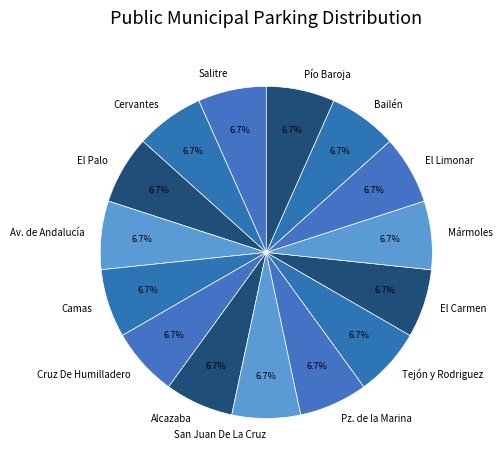

What percentage do El Limonar and Cervantes together represent?

13.3%